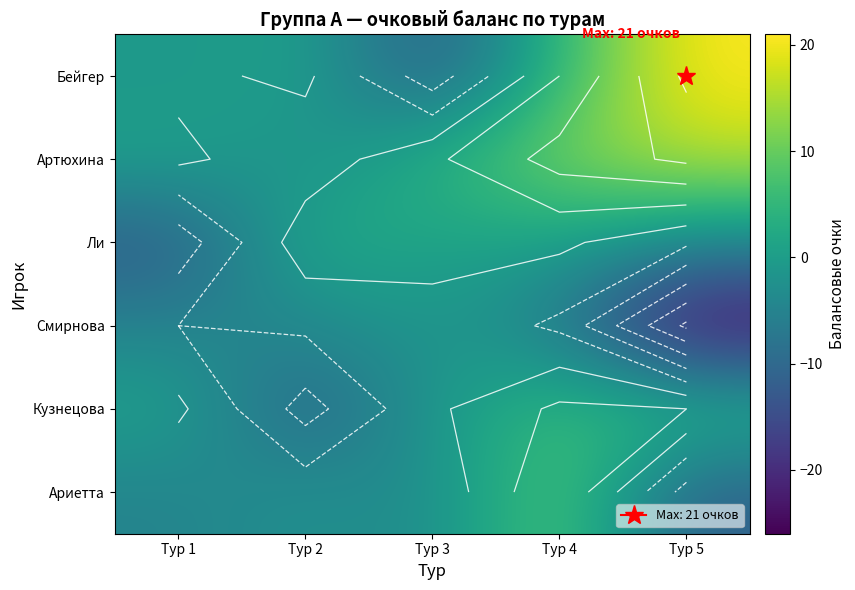

How many values in the Ариетта series exceed -4?

2